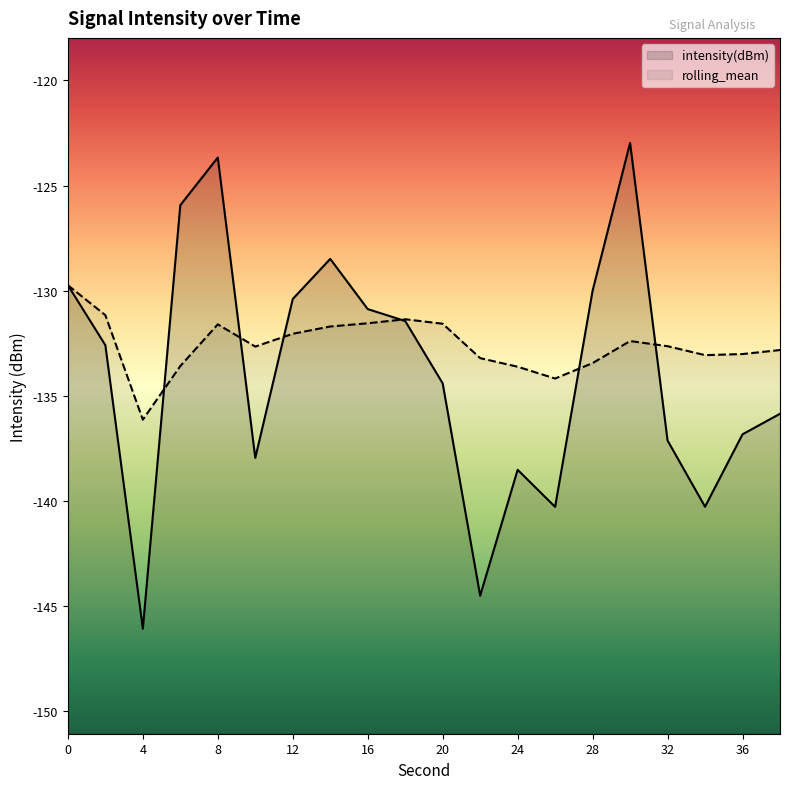

List the labels in order of rolling_mean value, largest first.

0, 2, 18, 16, 20, 8, 14, 12, 30, 32, 10, 38, 36, 34, 22, 28, 6, 24, 26, 4